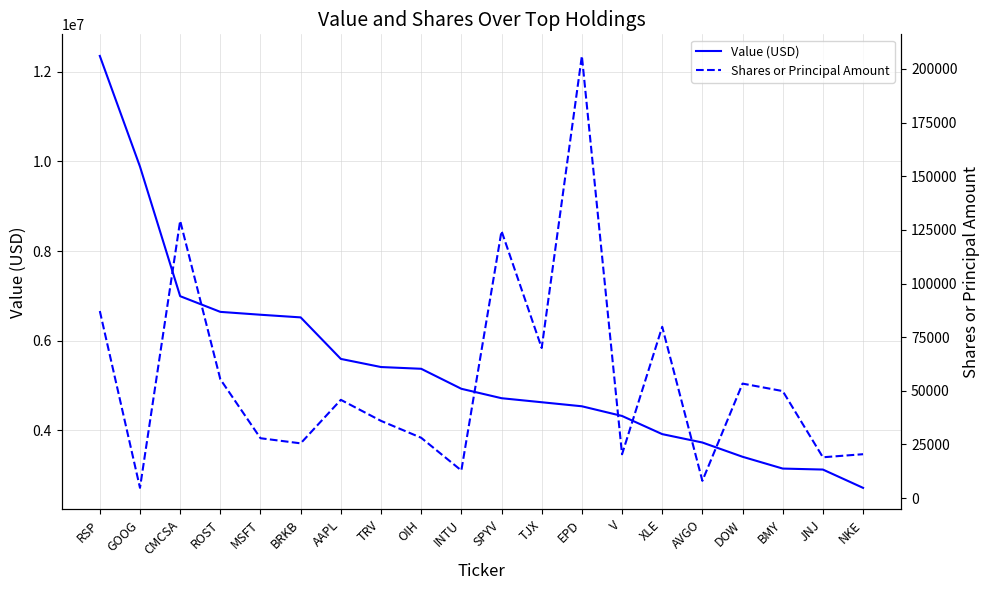

Rank the series by their maximum value, from lowest to highest.

Shares or Principal Amount, Value (USD)